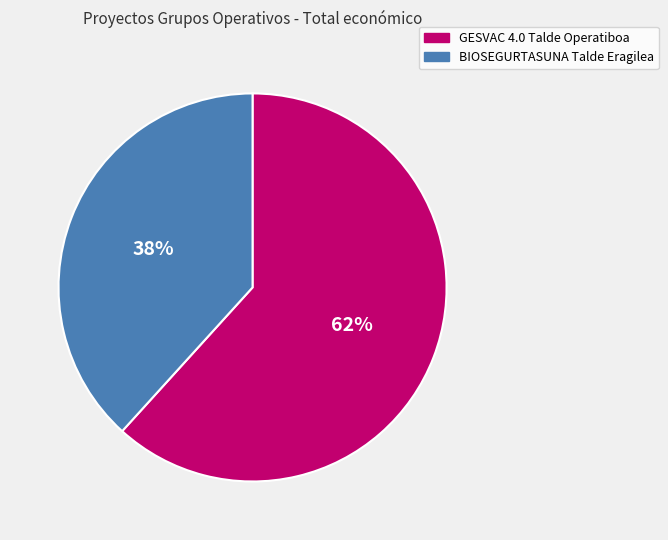

Rank the categories by value from highest to lowest.

GESVAC 4.0 Talde Operatiboa, BIOSEGURTASUNA Talde Eragilea